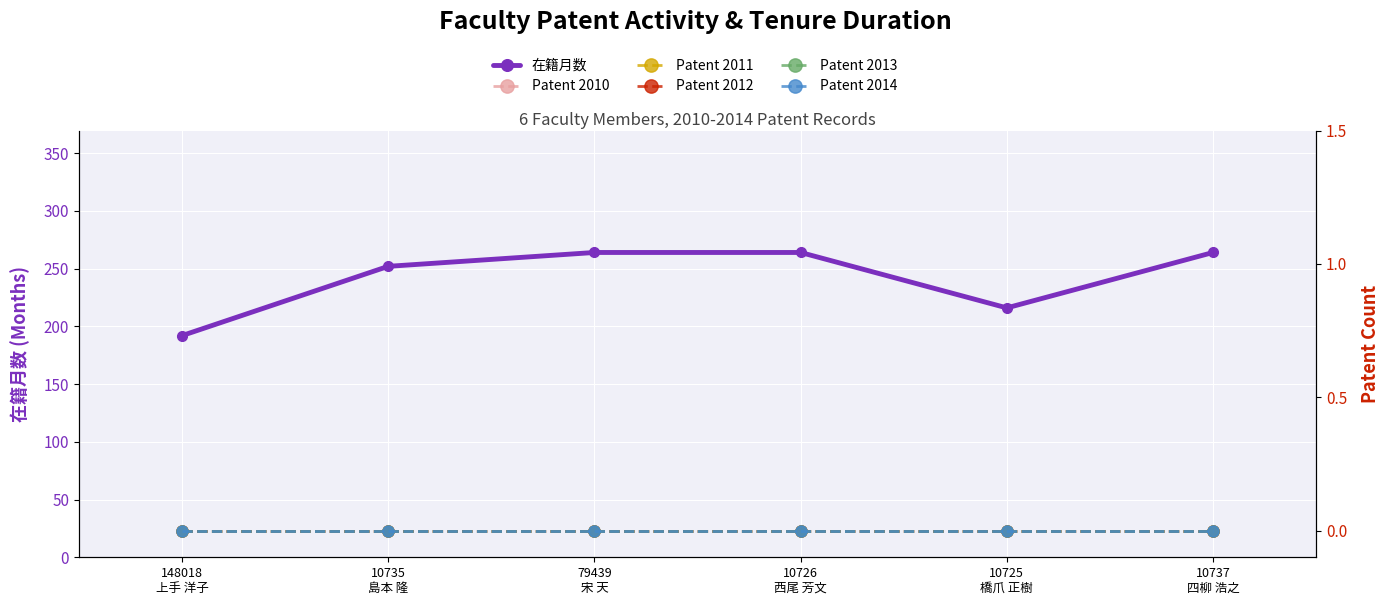

Is the value of Patent 2012 at 10737
四柳 浩之 greater than the value of Patent 2010 at 10725
橋爪 正樹?

No